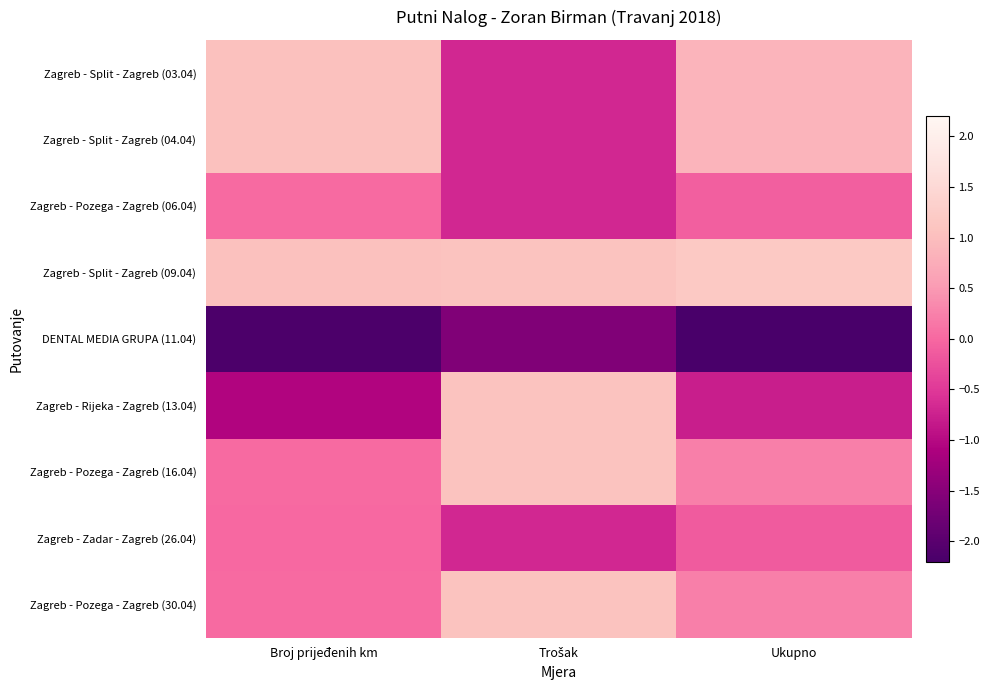

At which category is the sum across all series the highest?

Ukupno